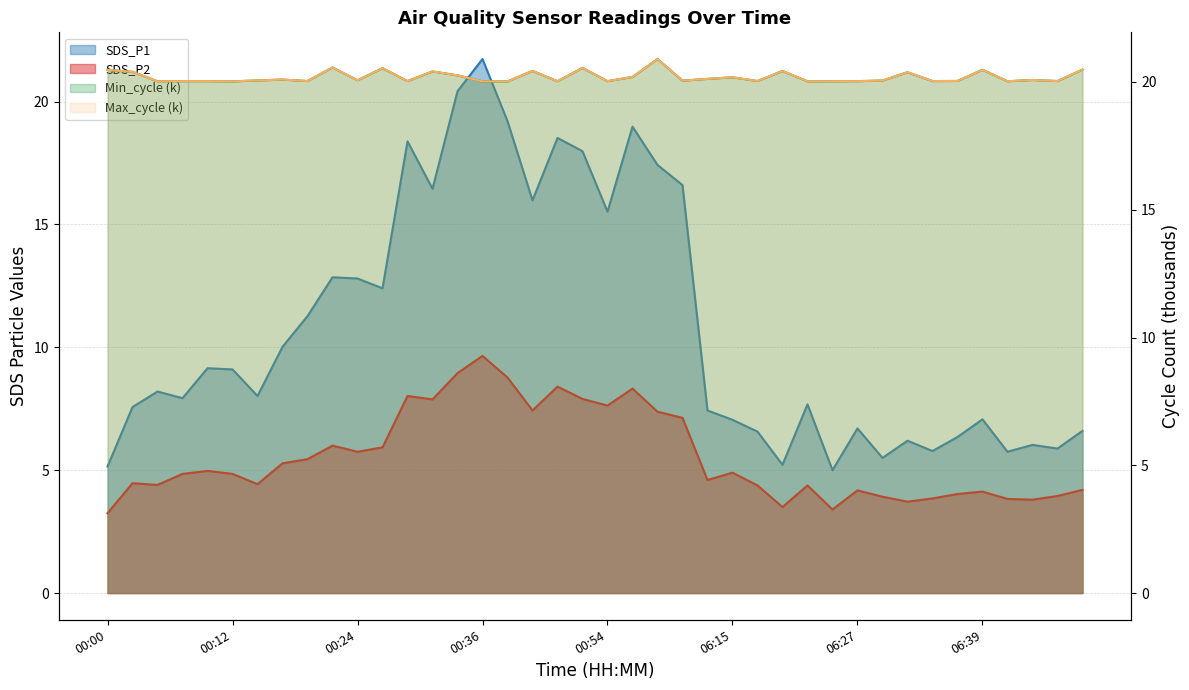

What is the maximum value shown in the chart?

21.7